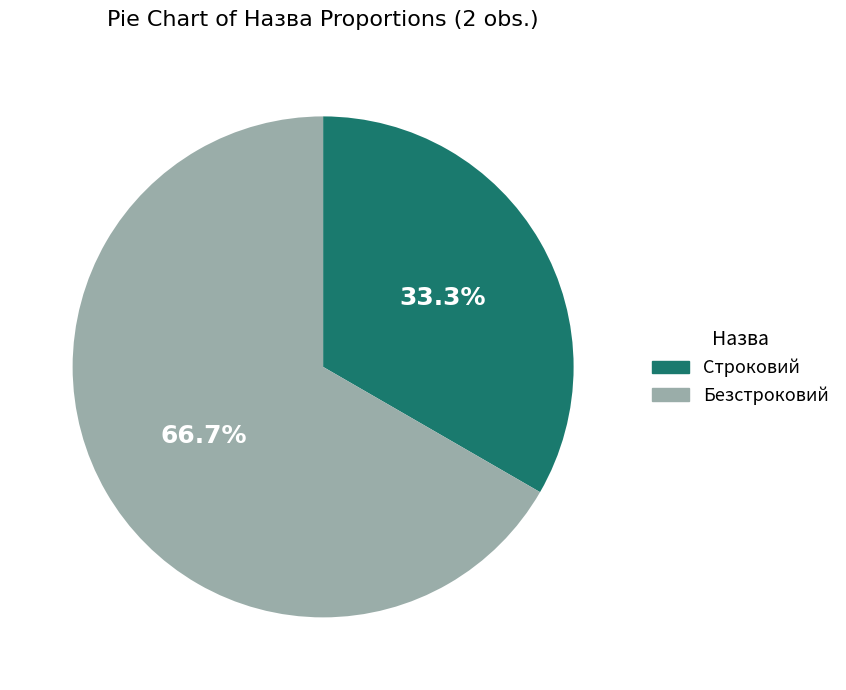

Is it true that Строковий is 22% of the pie?

False